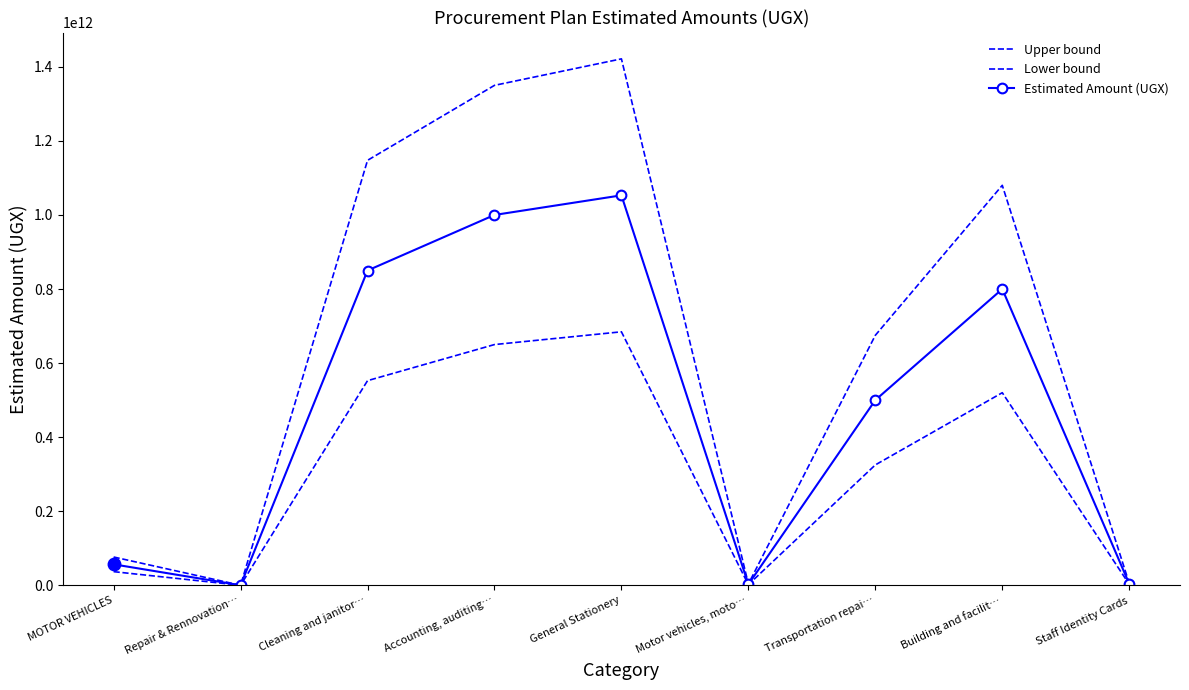

At Repair & Rennovation…, list the series in order from smallest to largest.

Lower bound, Estimated Amount (UGX), Upper bound